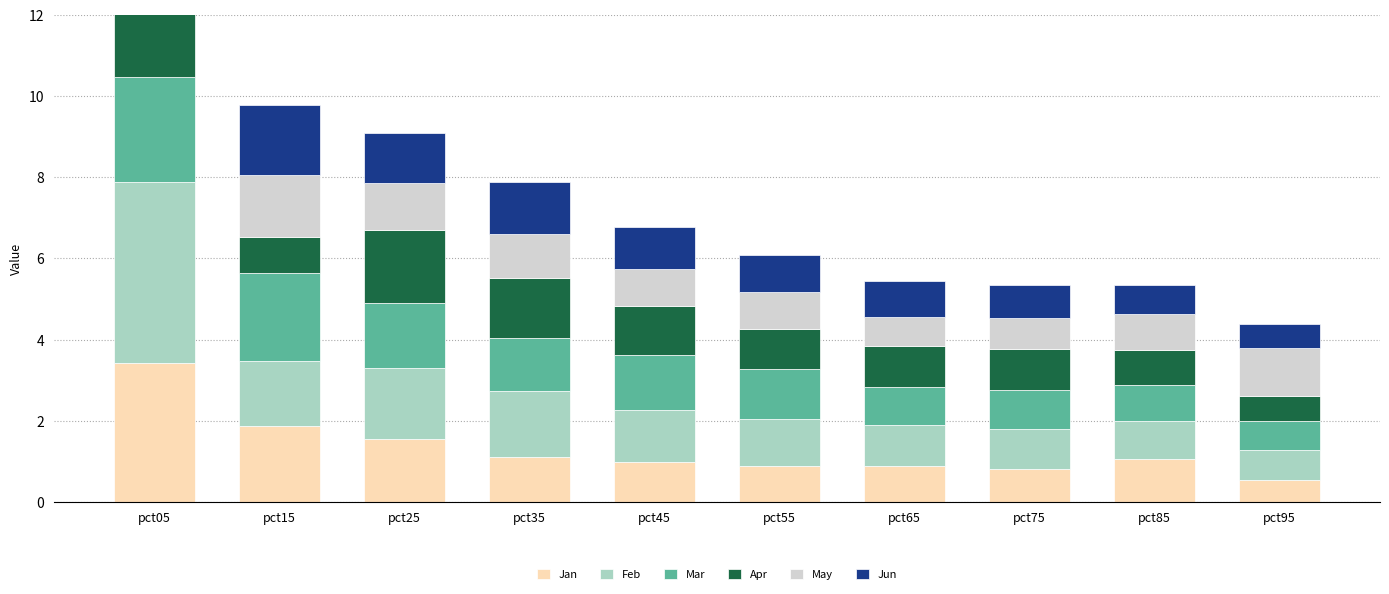

How many bars are there in each group?

6